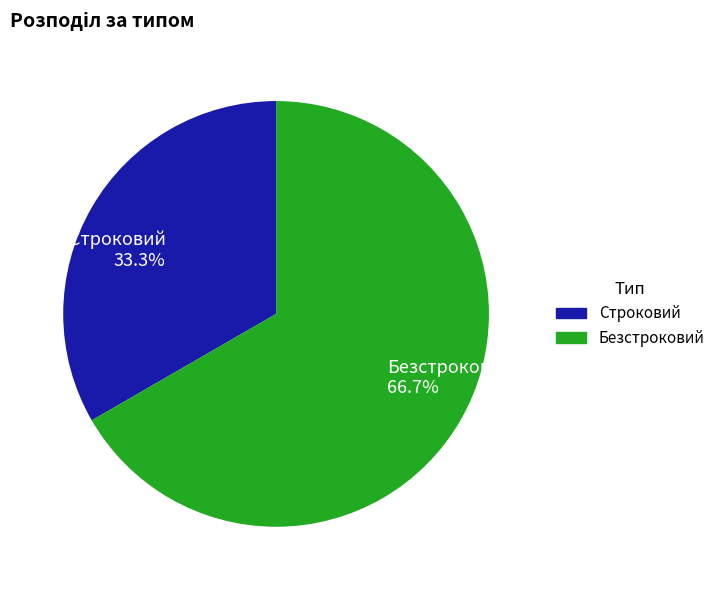

The Строковий slice represents 33% of the pie. True or false?

True